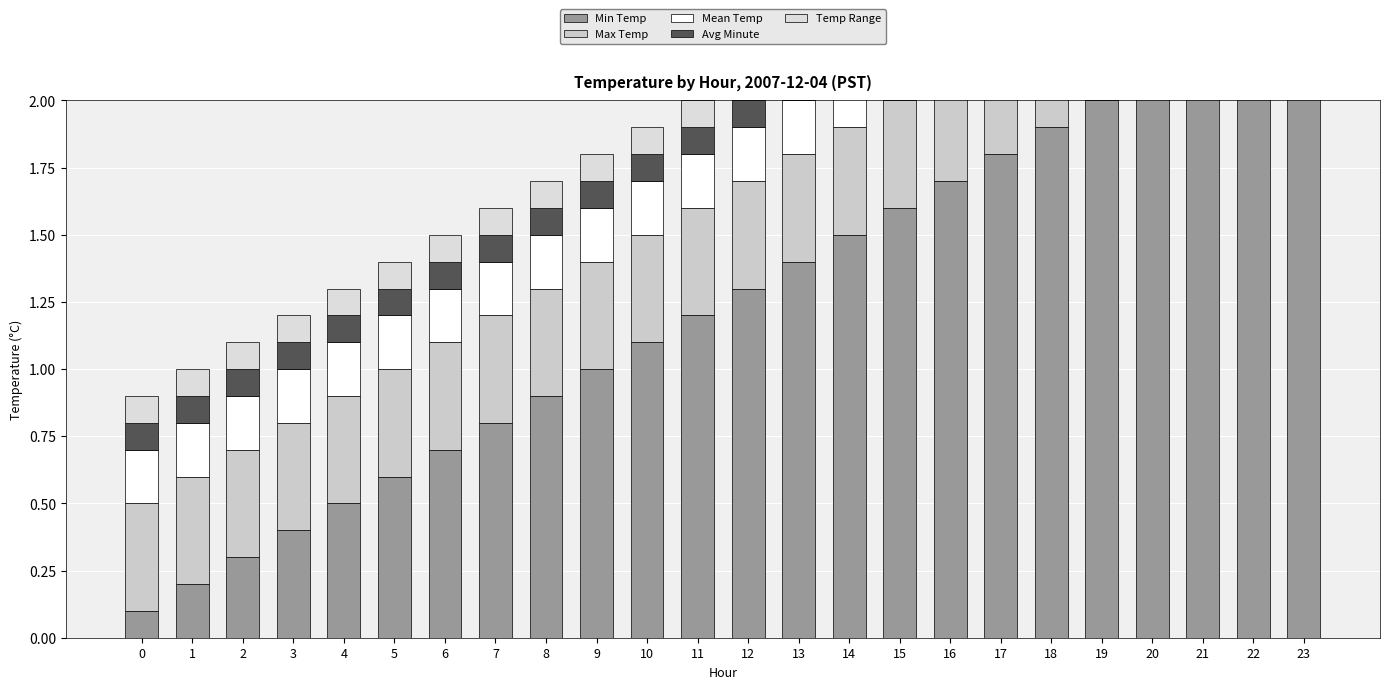

What is the sum of the Temp Range values at 20 and 12?

0.2